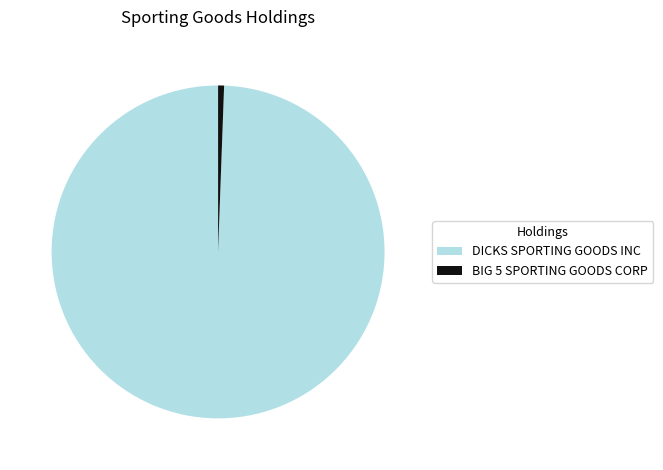

How many segments does this pie chart have?

2